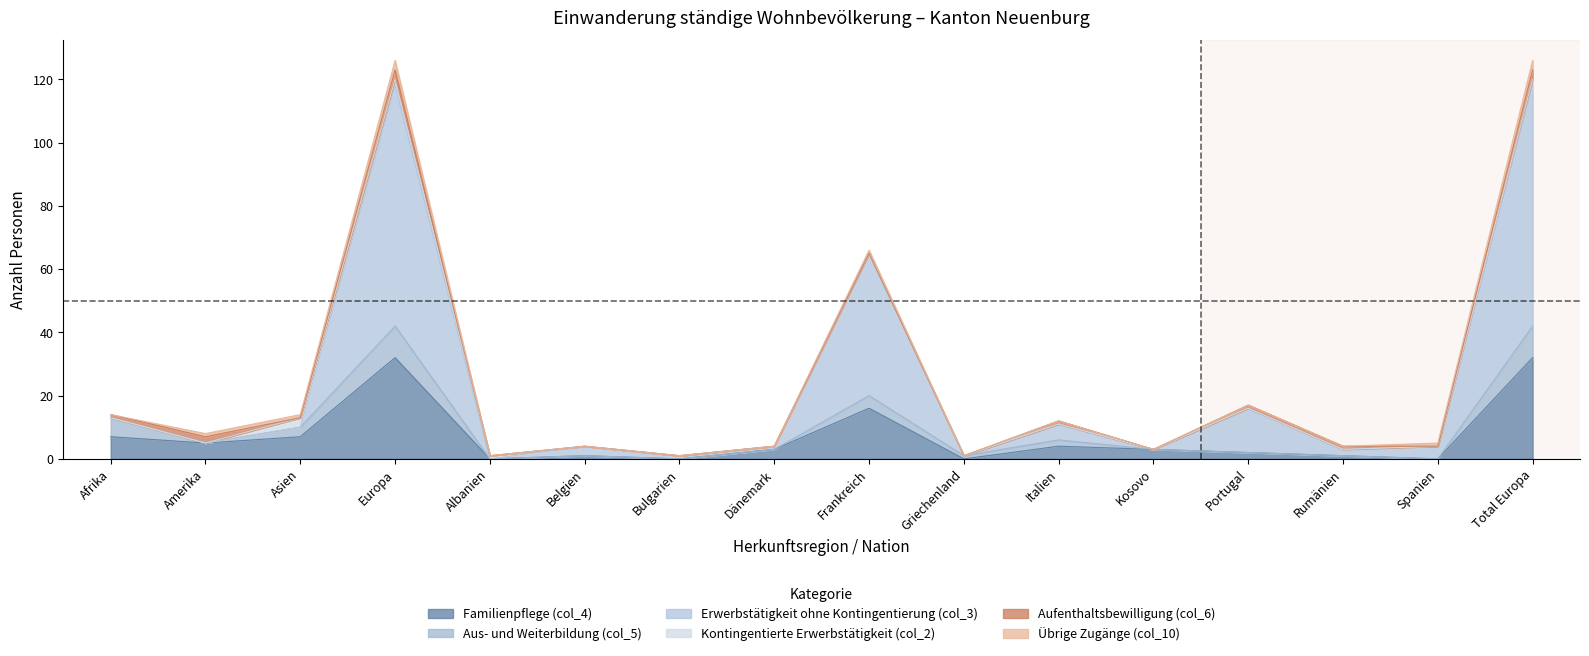

Rank the series by their maximum value, from lowest to highest.

Kontingentierte Erwerbstätigkeit (col_2), Aufenthaltsbewilligung (col_6), Übrige Zugänge (col_10), Aus- und Weiterbildung (col_5), Familienpflege (col_4), Erwerbstätigkeit ohne Kontingentierung (col_3)